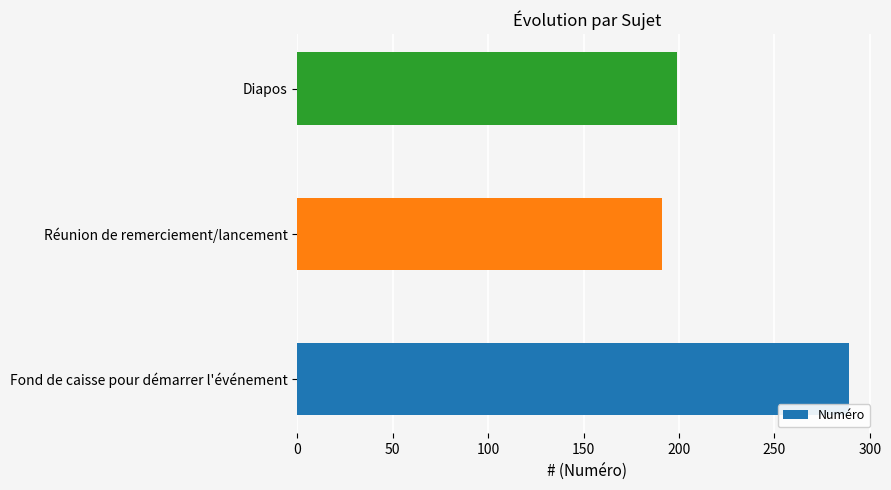

Is it true that the value at Fond de caisse pour démarrer l'événement is 289?

True